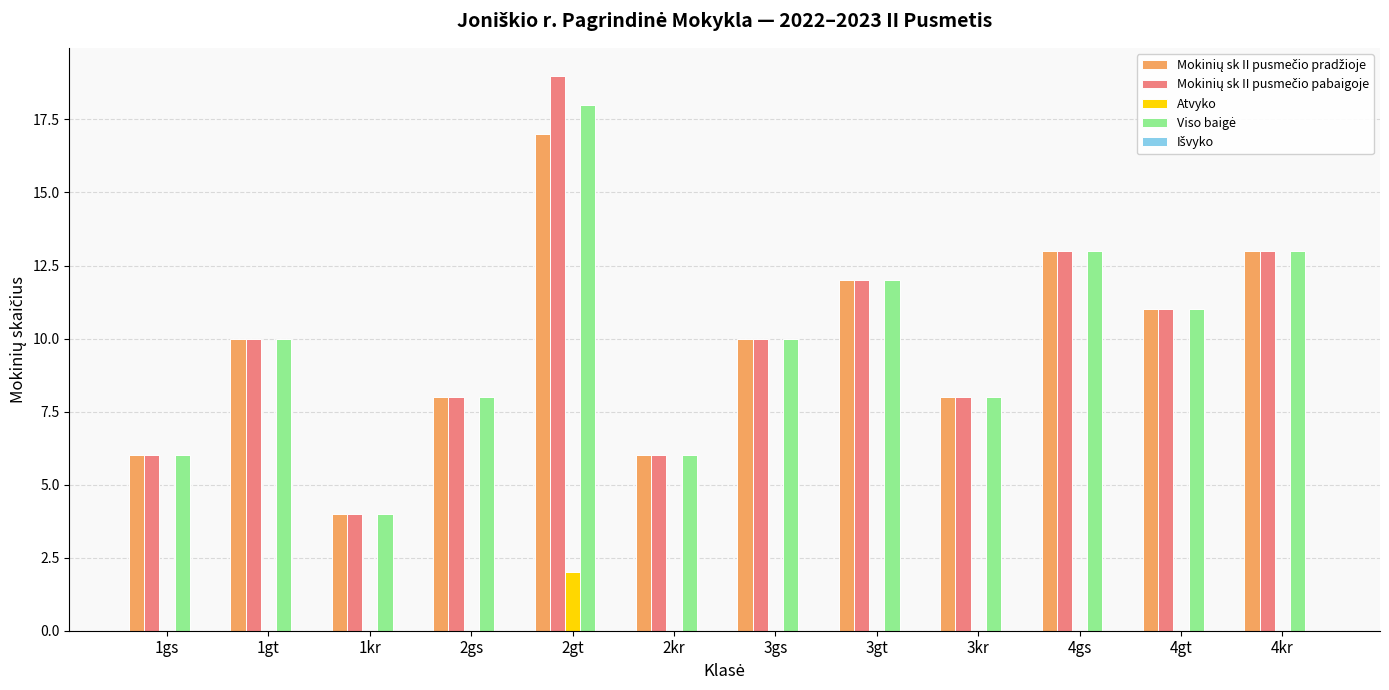

At which category is the sum across all series the highest?

2gt